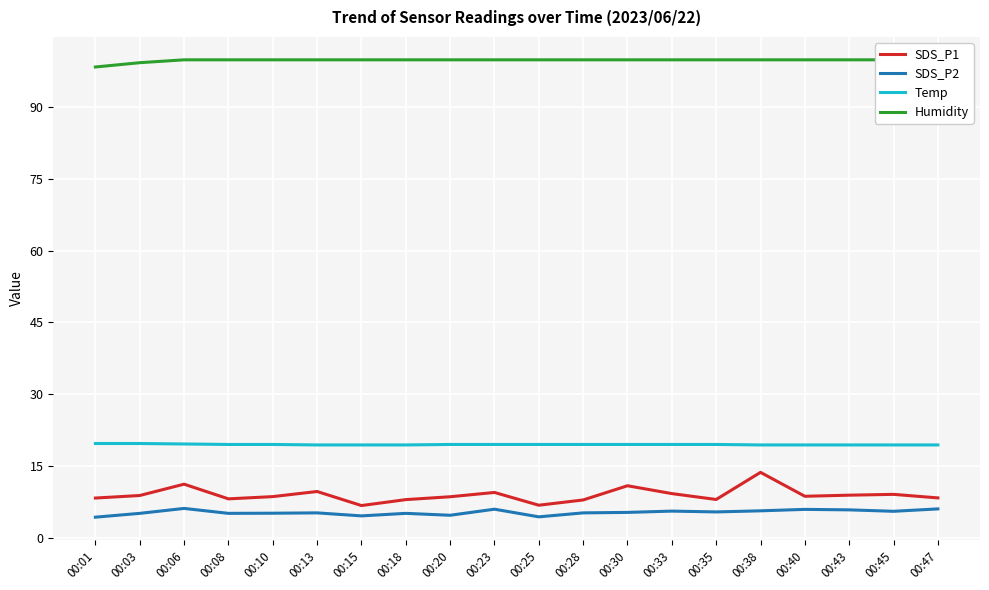

What is the maximum value for Temp?

19.7